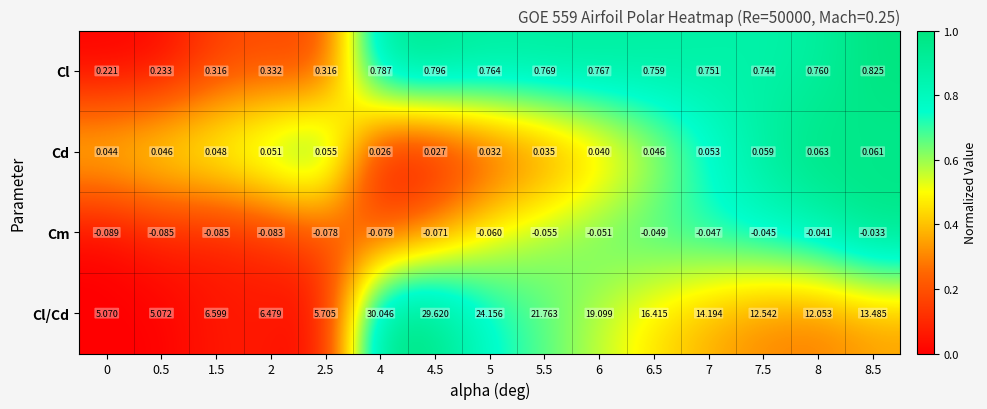

Which series changed the most between 2.5 and 5.5?

Cl/Cd